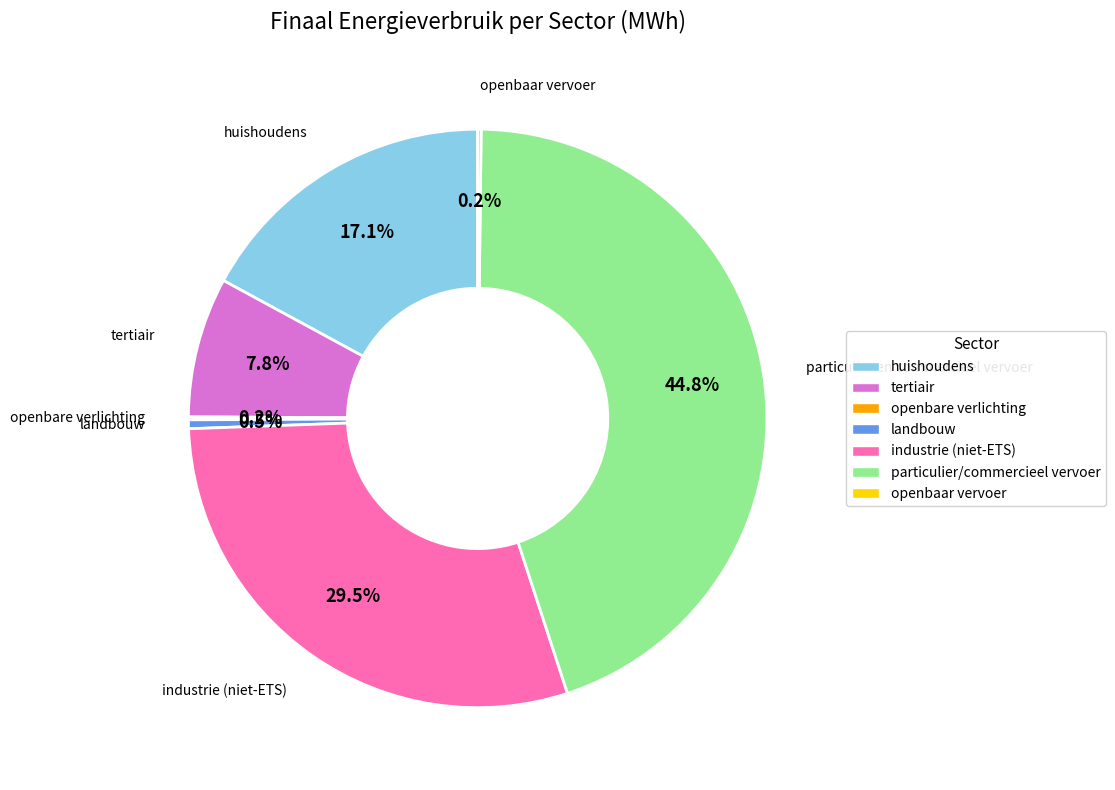

Is there a majority slice in this chart?

No